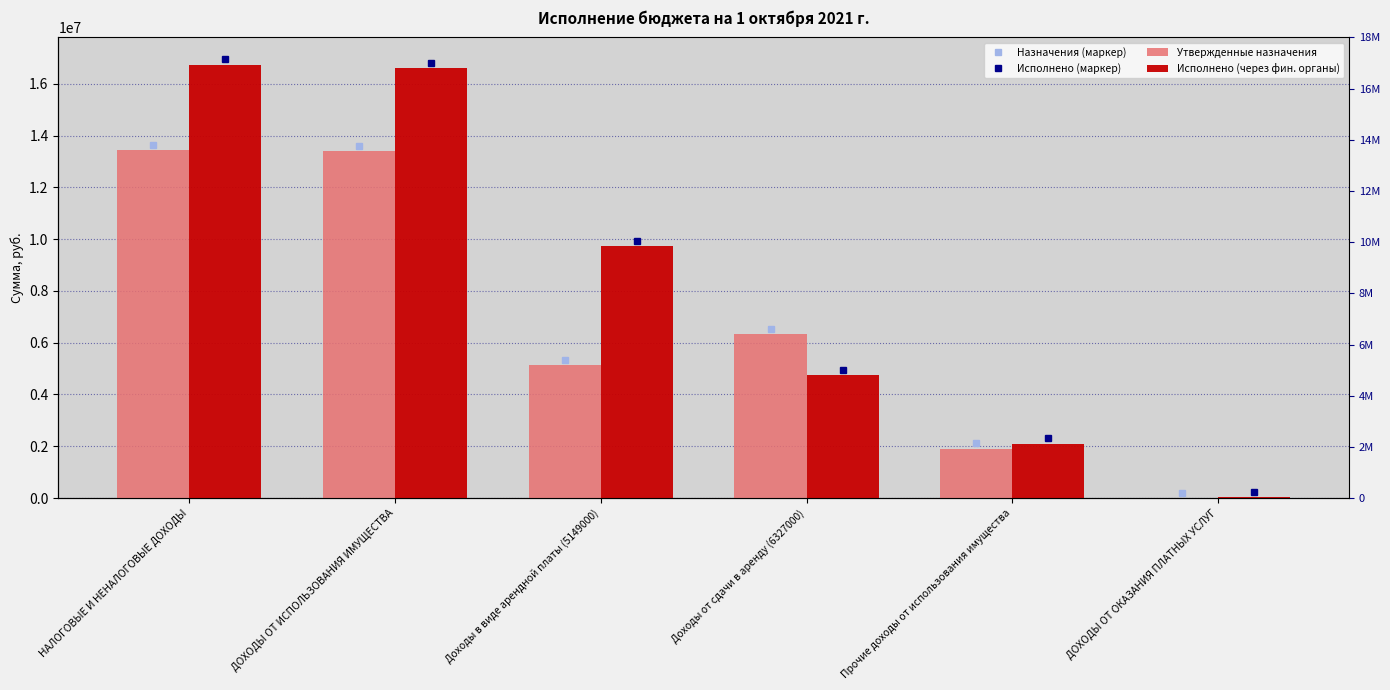

Does the chart contain any negative values?

No